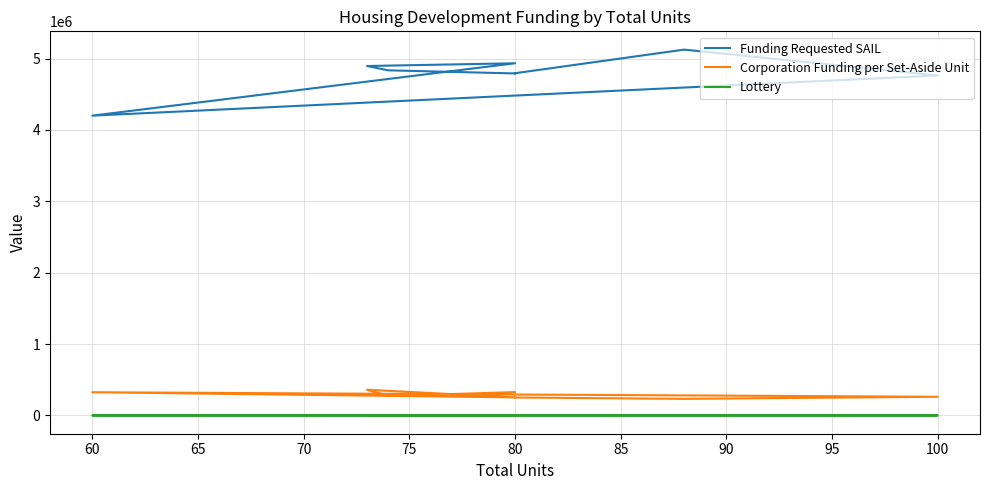

Is it true that Corporation Funding per Set-Aside Unit equals 436130.9 at 60?

False